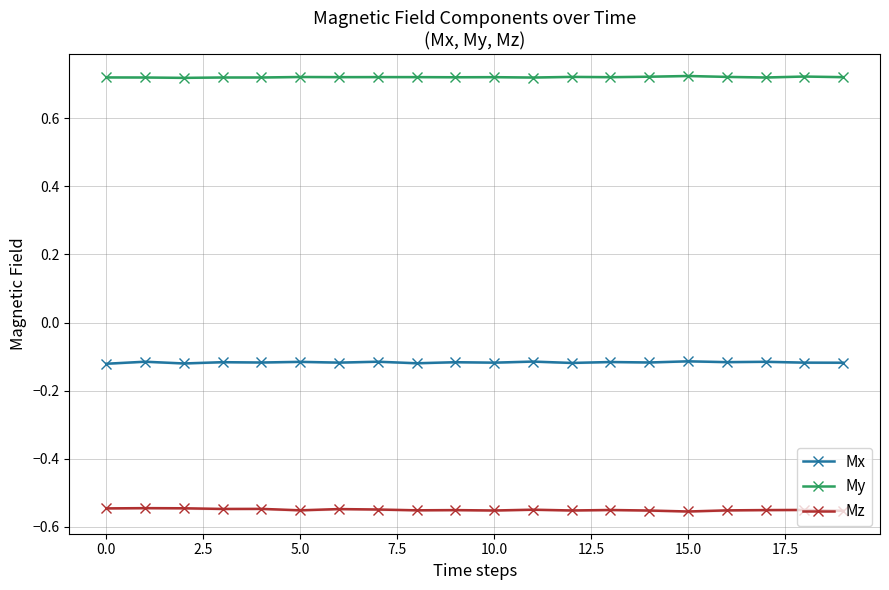

True or false: Mz has more than 2 interior local peaks.

True